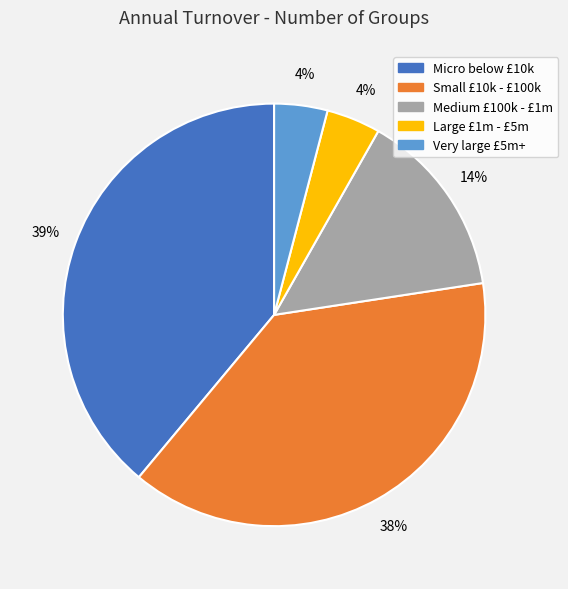

Is Small £10k - £100k the majority of the pie?

No